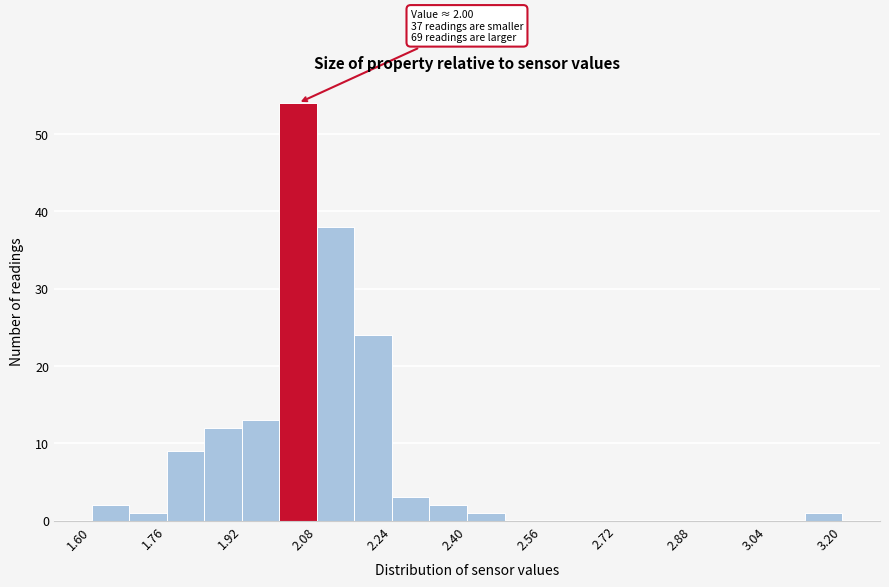

Which range on the x-axis has the tallest bar?

2.00 to 2.08